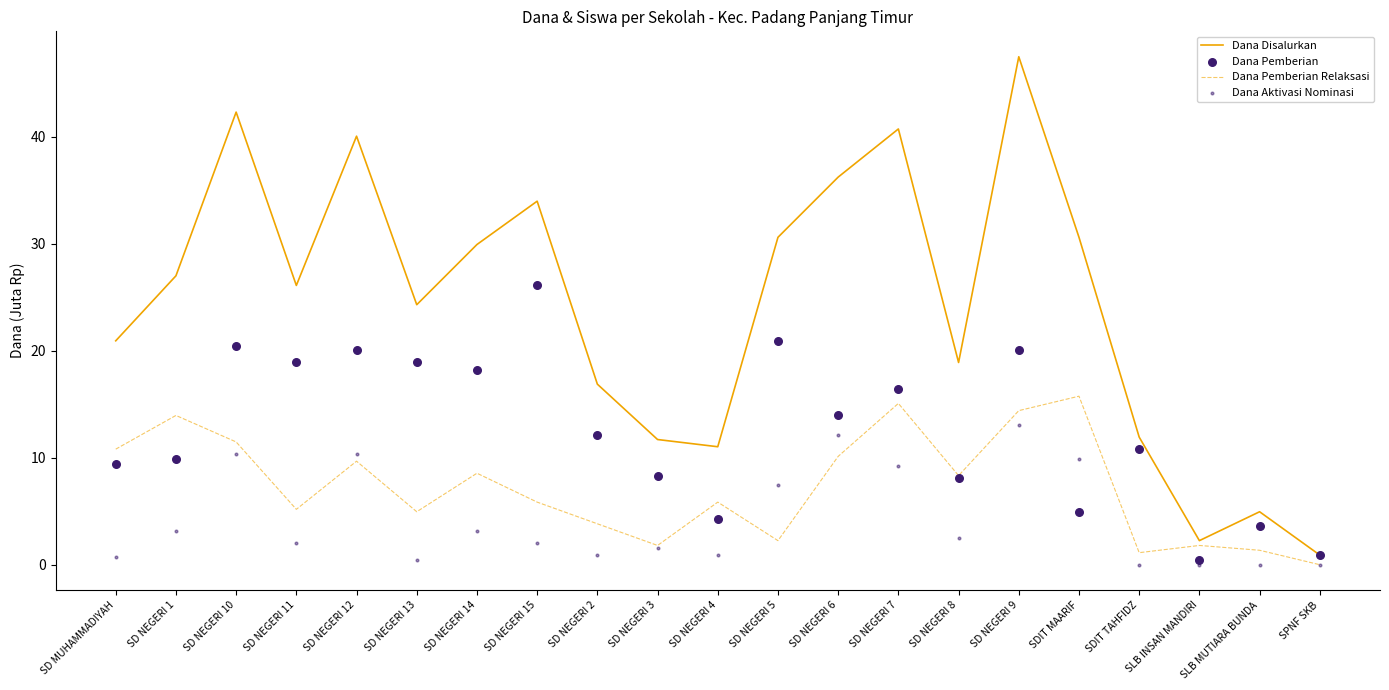

What is the total value across all series at SD NEGERI 2?

33.8